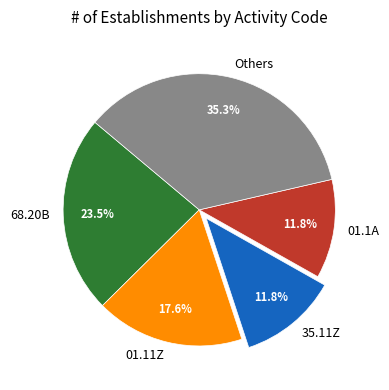

Combined, do 01.11Z and 68.20B account for over 50%?

No